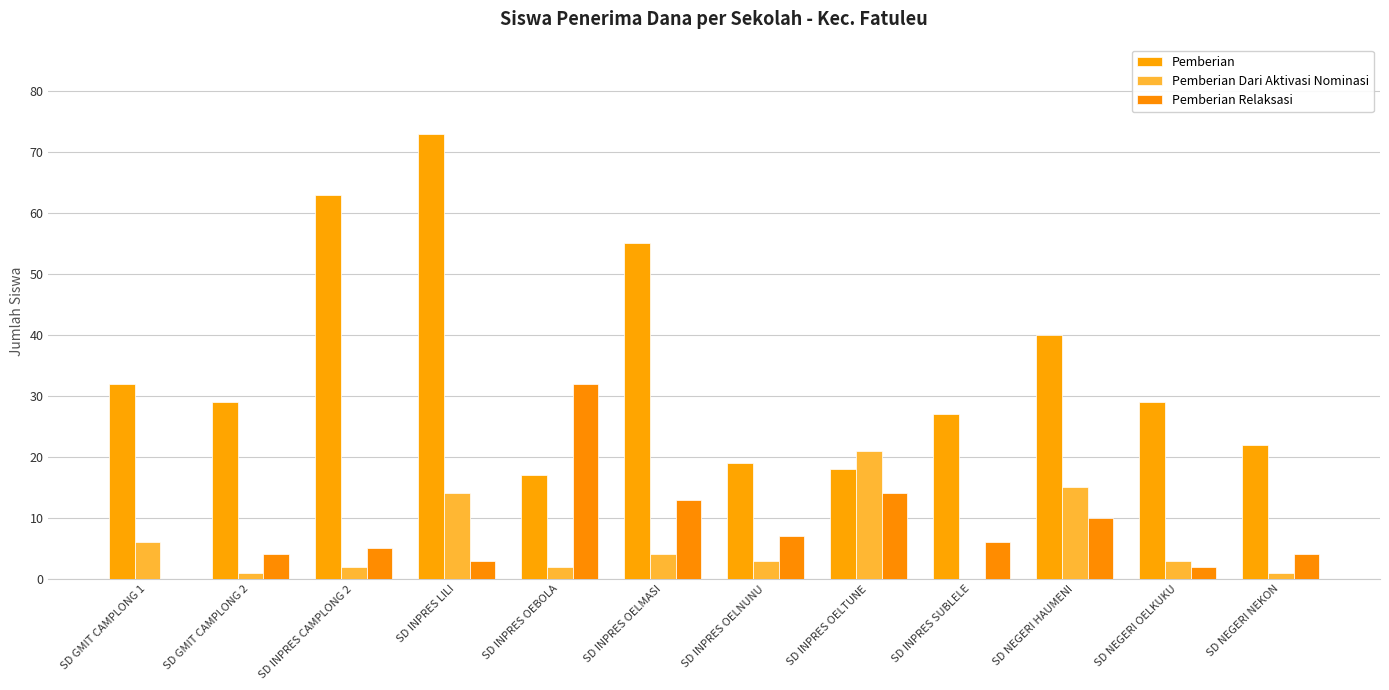

Where does the Pemberian series first go above 29?

SD GMIT CAMPLONG 1